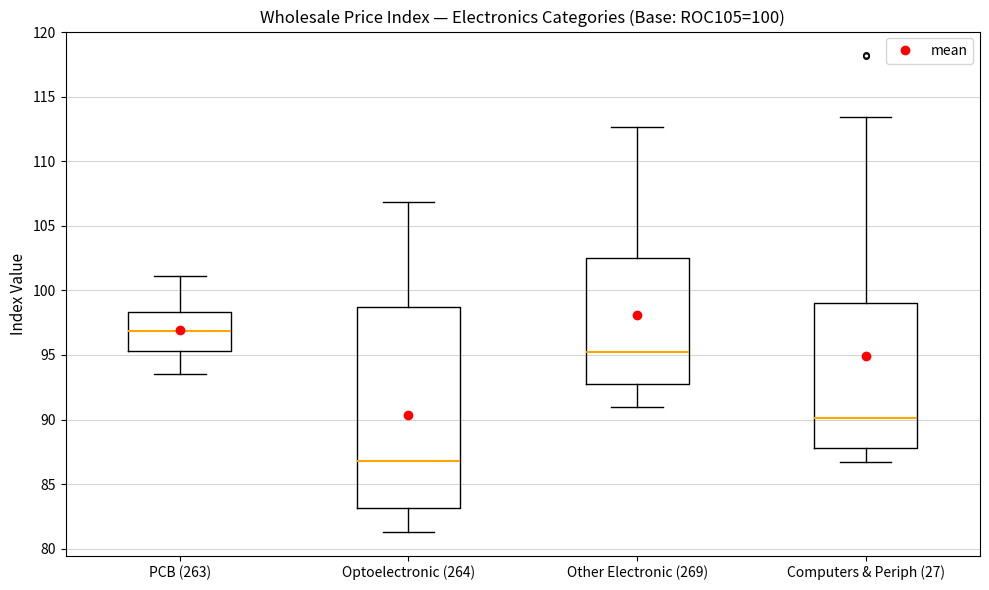

Which box has the highest median line?

PCB (263)